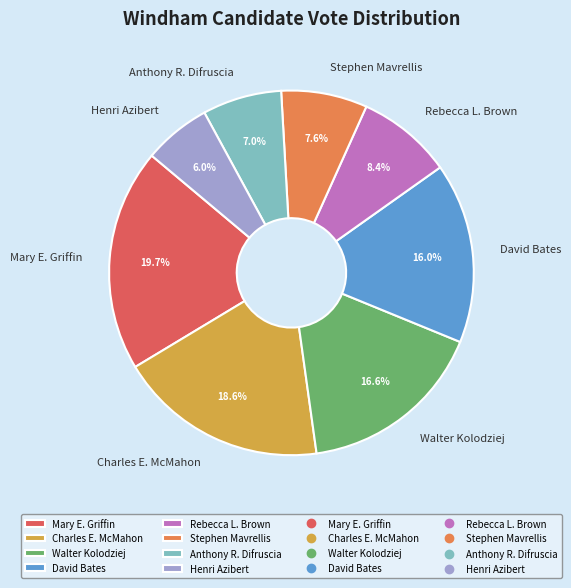

Count the number of slices in the pie.

8